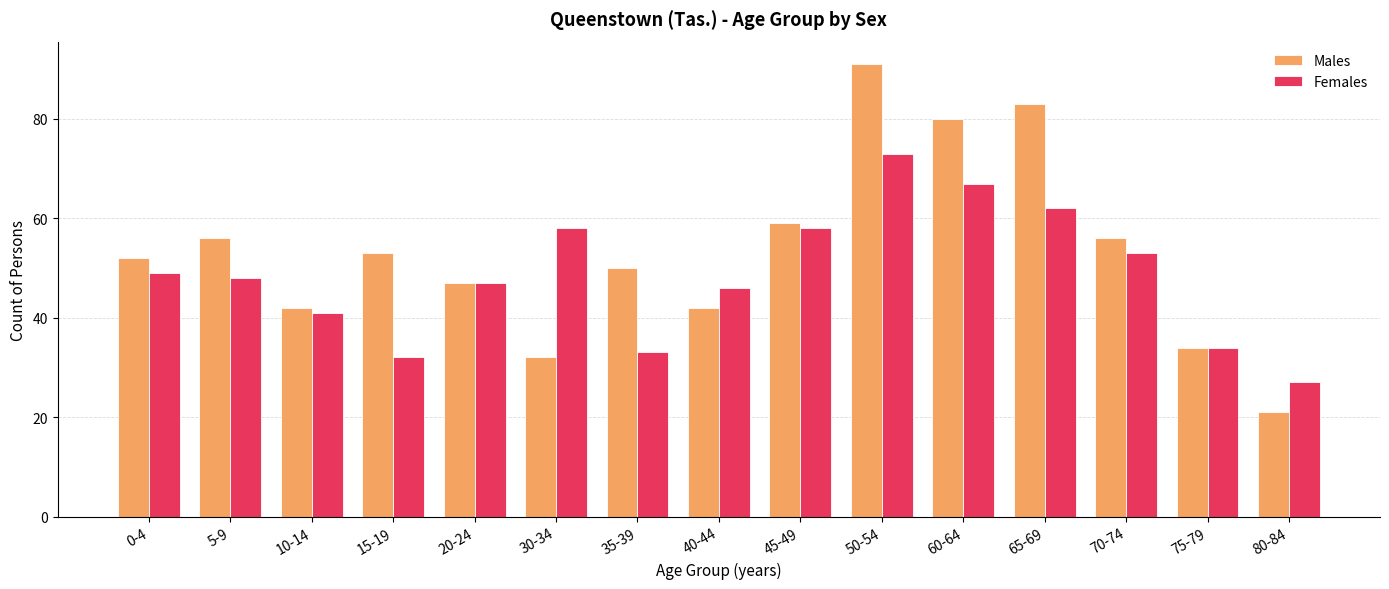

Reading left to right, extract all data points from this chart.

Males: 52	56	42	53	47	32	50	42	59	91	80	83	56	34	21
Females: 49	48	41	32	47	58	33	46	58	73	67	62	53	34	27